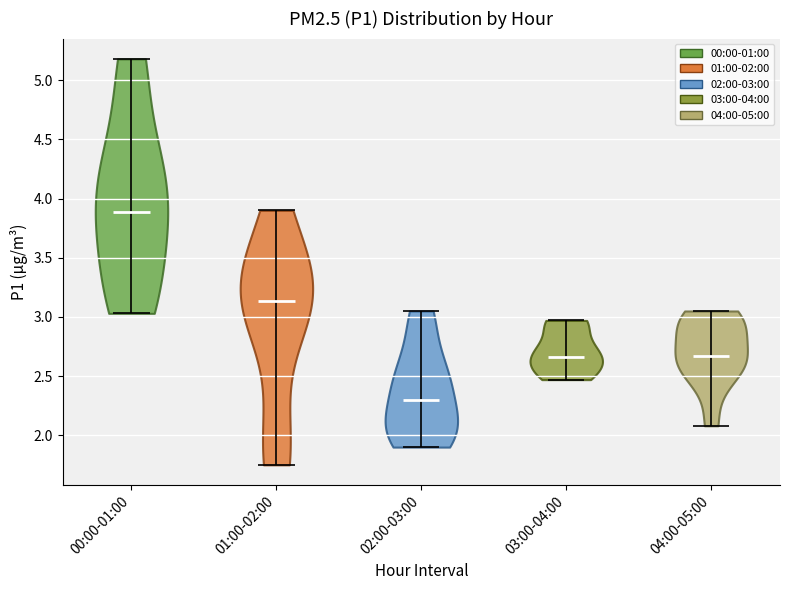

Reading left to right, read every violin against the y-axis: where its median line is, and the lowest and highest points it reaches. The values are not printed on the chart, so give them approximately, as read against the axis.

00:00-01:00: median line 3.90, lowest point 3.05, highest point 5.20
01:00-02:00: median line 3.15, lowest point 1.75, highest point 3.90
02:00-03:00: median line 2.30, lowest point 1.90, highest point 3.05
03:00-04:00: median line 2.65, lowest point 2.45, highest point 2.95
04:00-05:00: median line 2.65, lowest point 2.10, highest point 3.05